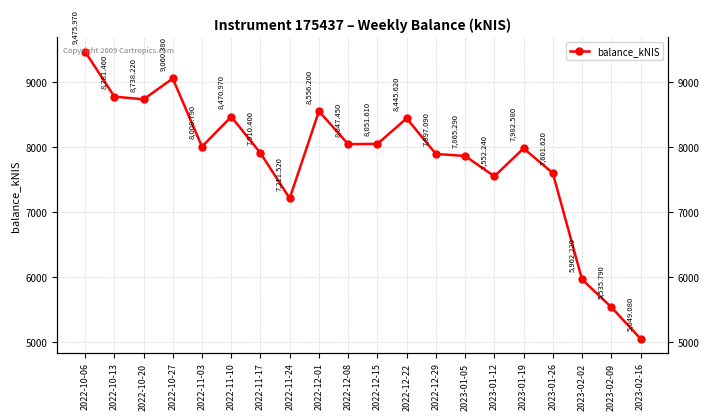

At which category does the data reach its first local peak?

2022-10-27